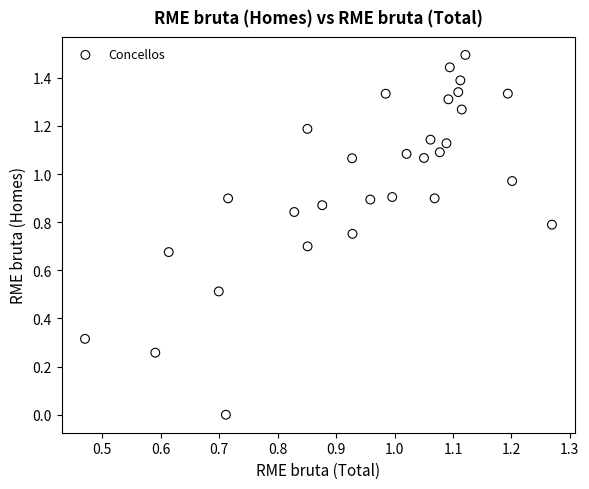

What is the range of Y values (max minus min)?

1.5